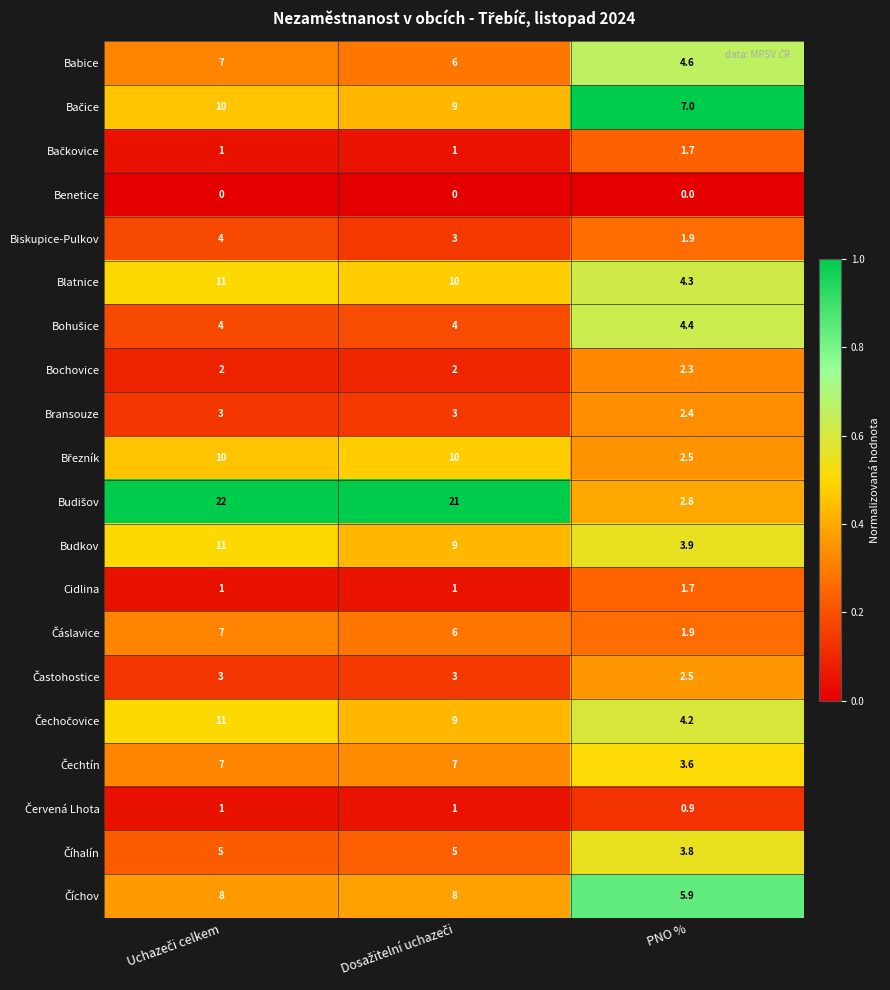

True or false: Babice has a value of 7.5 at PNO %.

False